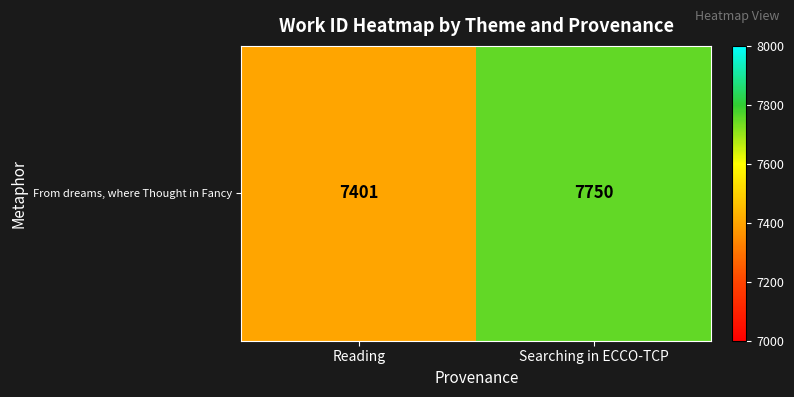

List the labels in order of value, largest first.

Searching in ECCO-TCP, Reading